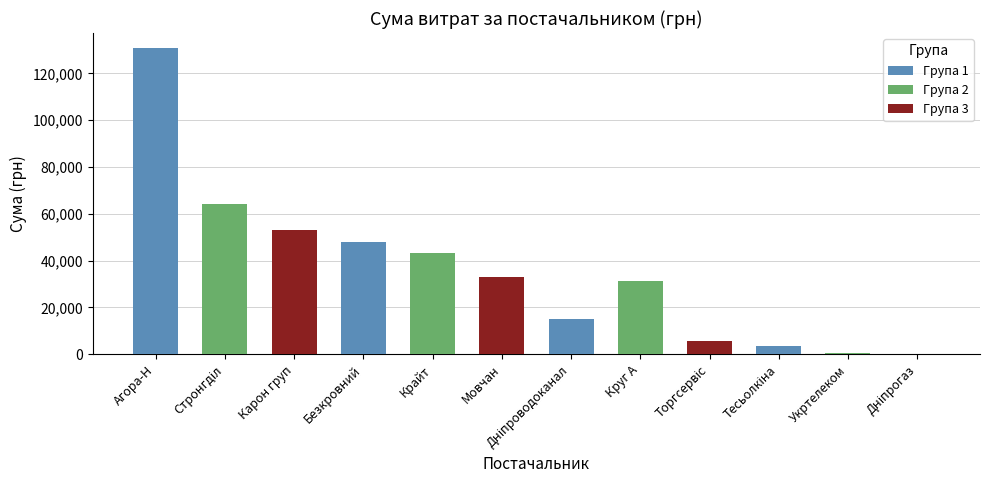

True or false: the data shows 31098.3 at Круг А.

True